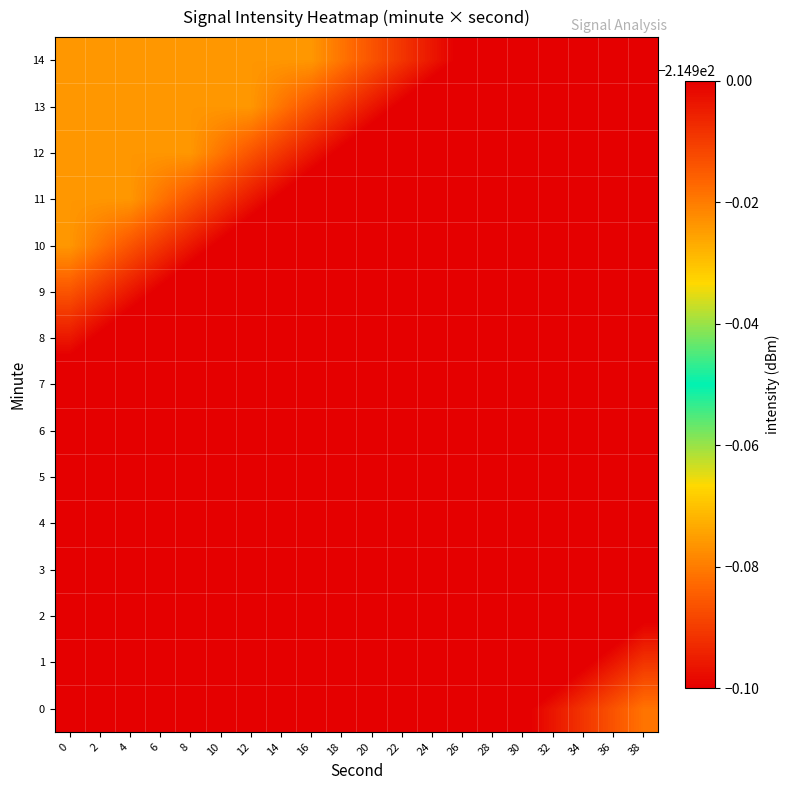

Which has a higher value, 4 or 8?

4